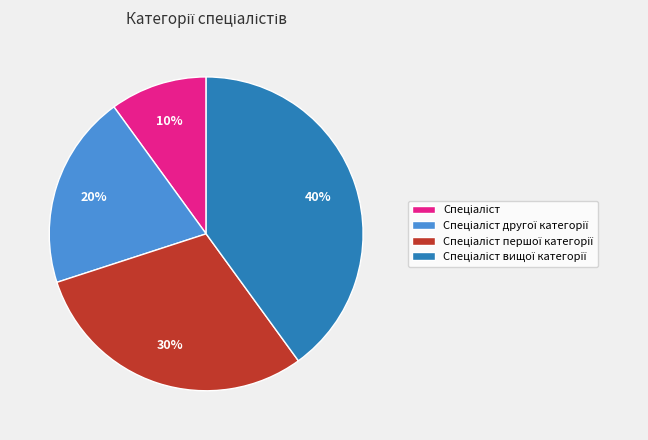

Is there any slice that represents more than half of the pie?

No